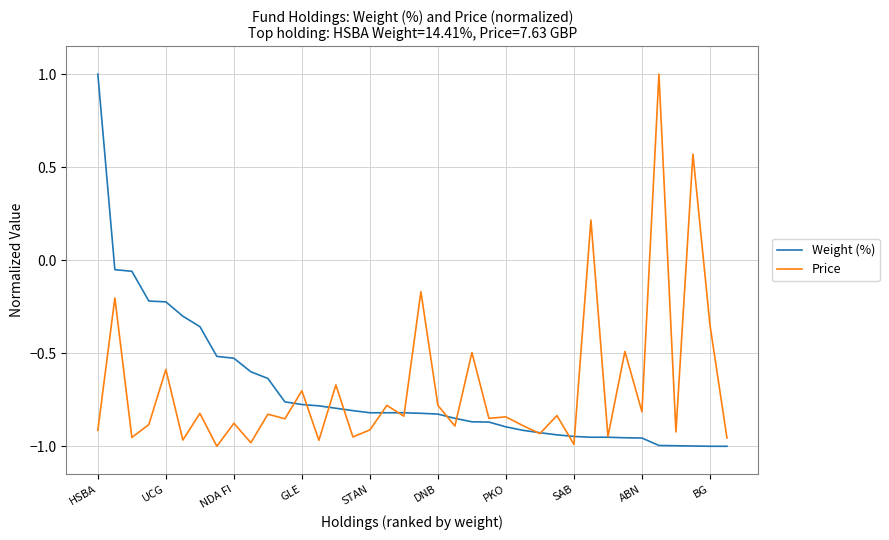

What are all the series names shown in the legend?

Weight (%), Price